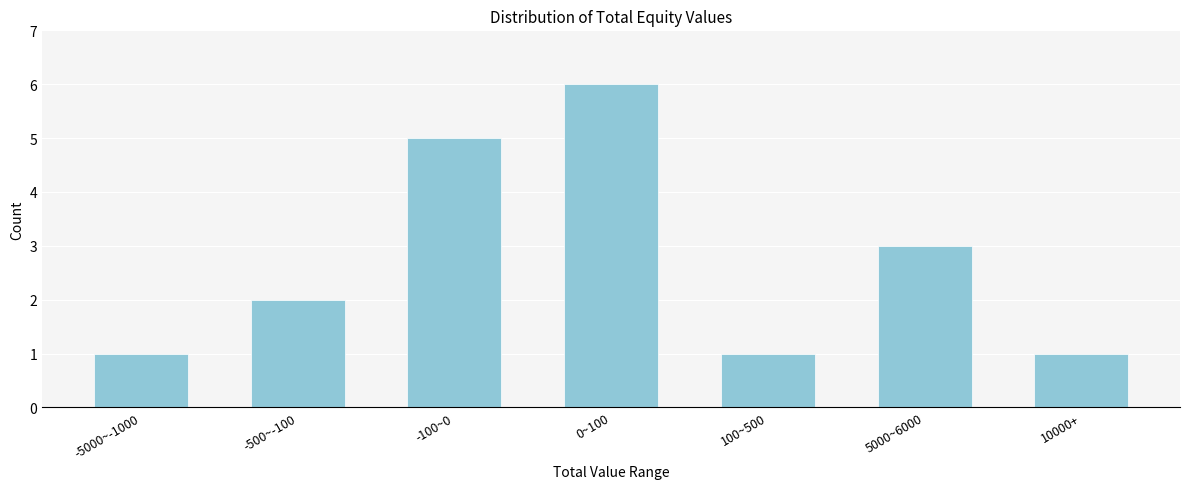

Reading left to right, what are all the values shown in this chart?

1	2	5	6	1	3	1